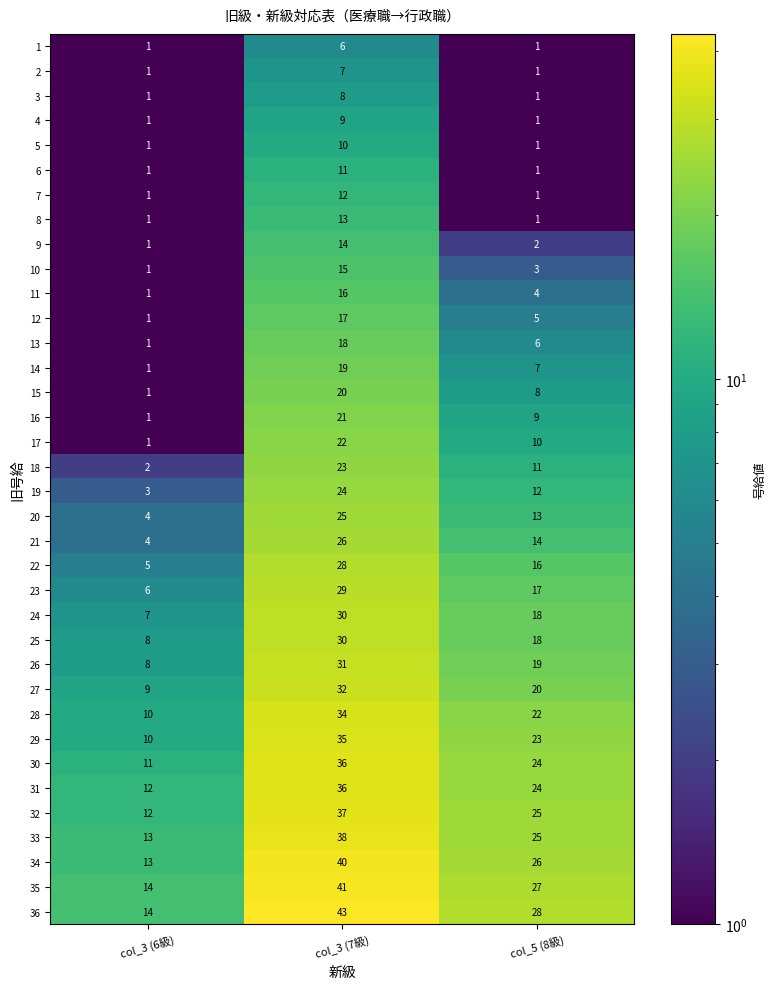

The 34 series shows 13 at col_3 (6級). True or false?

True